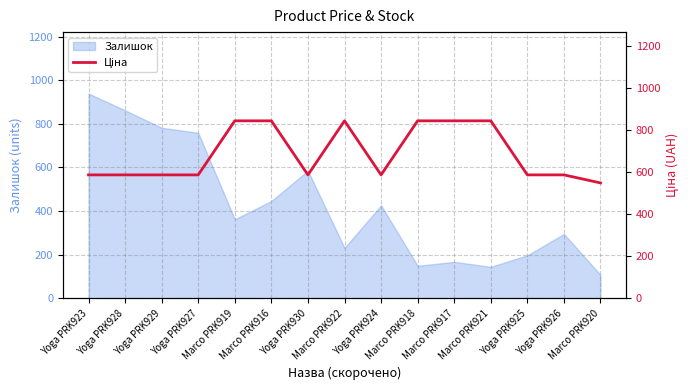

What is the maximum value for Залишок?

939